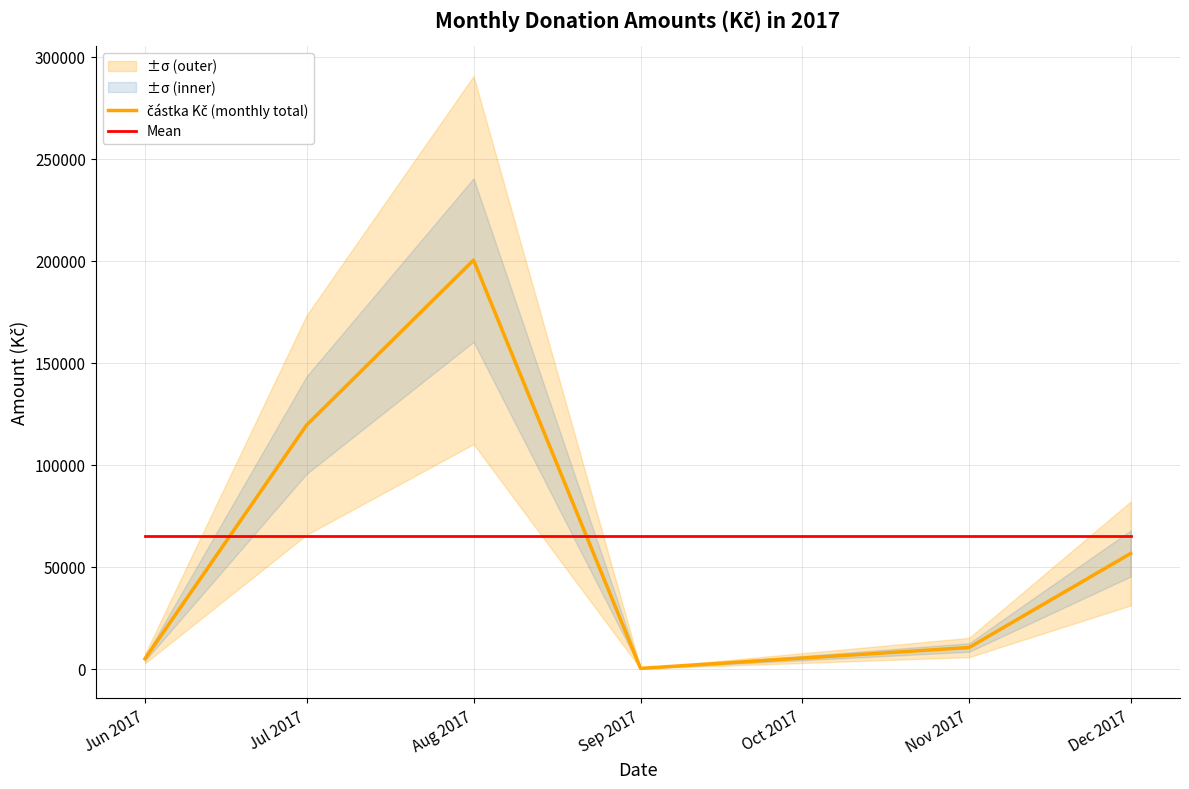

At which category is the sum across all series the highest?

Aug 2017